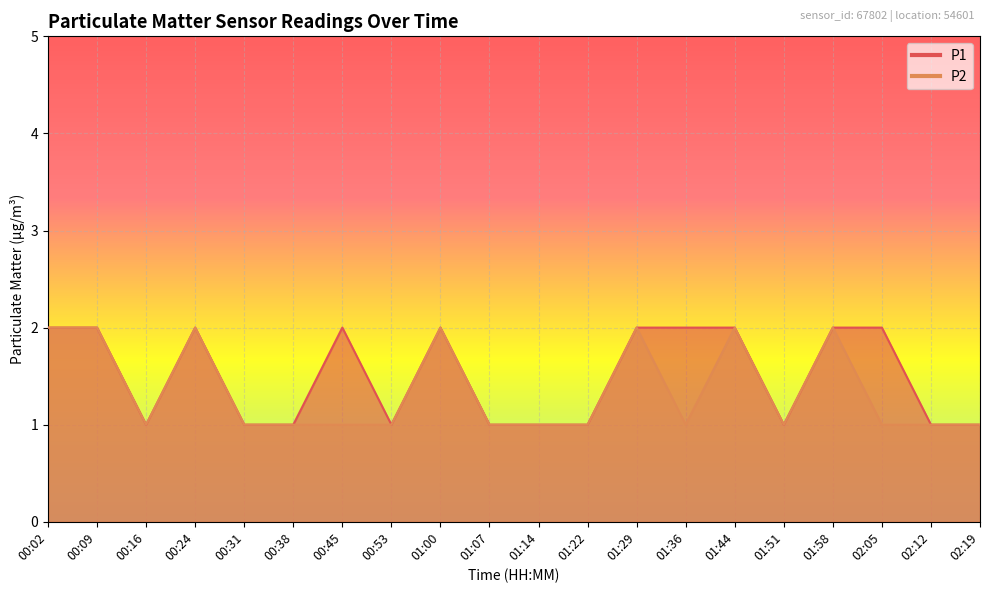

Reading left to right, list all the values displayed in this chart.

P1: 2	2	1	2	1	1	2	1	2	1	1	1	2	2	2	1	2	2	1	1
P2: 2	2	1	2	1	1	1	1	2	1	1	1	2	1	2	1	2	1	1	1